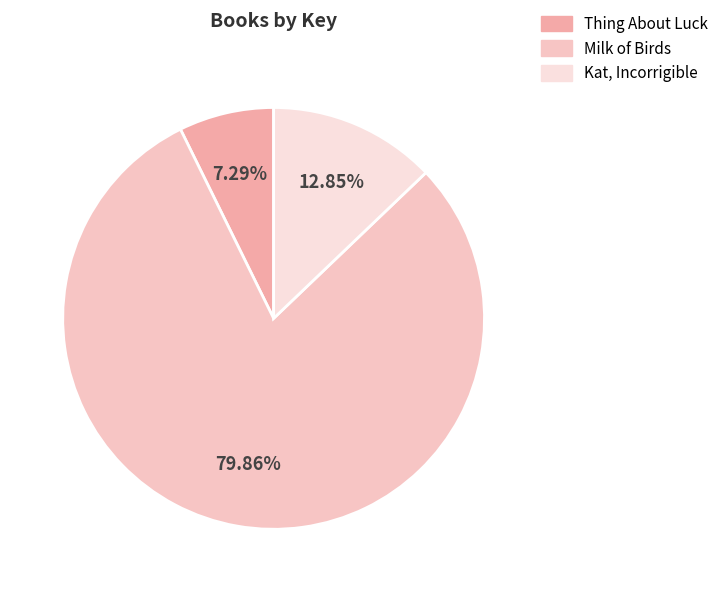

The Kat, Incorrigible slice represents 13% of the pie. True or false?

True